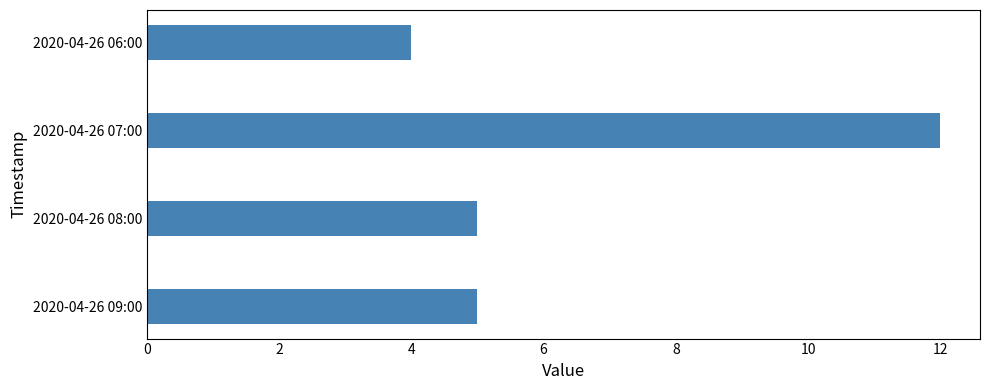

What is the sum of the values at 2020-04-26 09:00 and 2020-04-26 08:00?

10